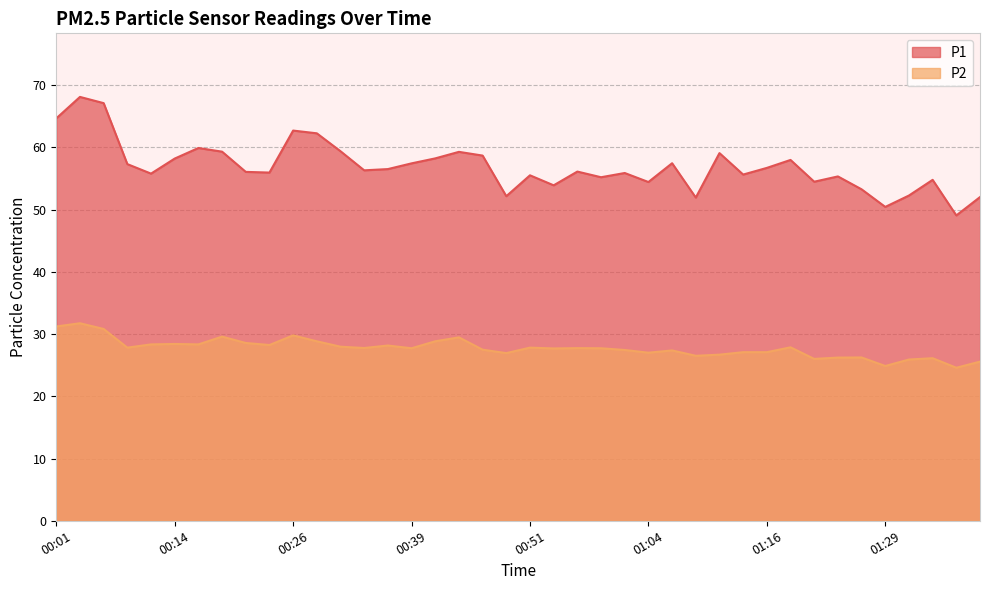

What is the label of the 10th point from the right?

01:16